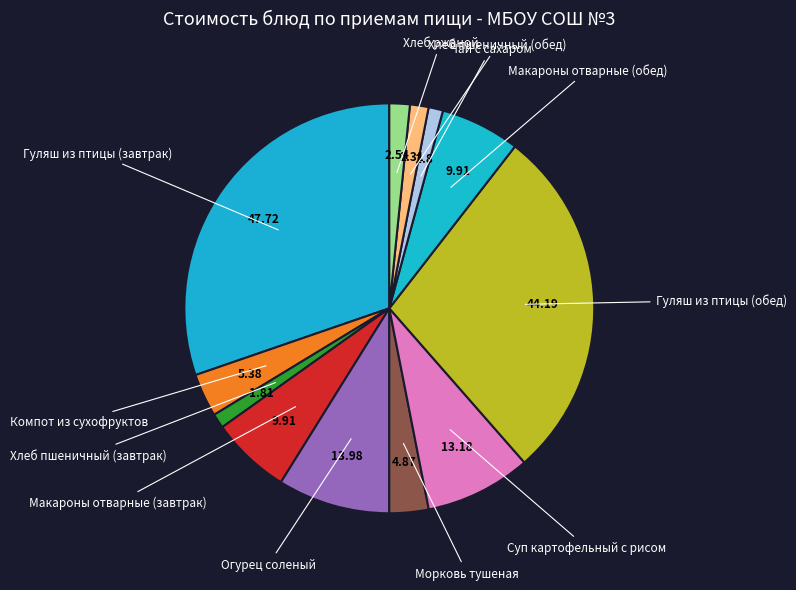

Is there any slice that represents more than half of the pie?

No